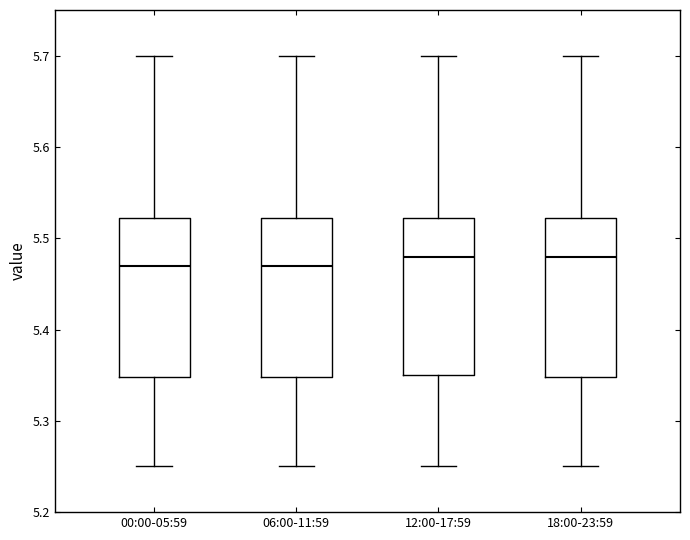

Reading left to right, read every box against the y-axis: the position of its median line, the range the box covers, and the ends of its whiskers. The values are not printed on the chart, so give them approximately, as read against the axis.

00:00-05:59: median 5.47, box 5.35 to 5.52, whiskers 5.25 to 5.70
06:00-11:59: median 5.47, box 5.35 to 5.52, whiskers 5.25 to 5.70
12:00-17:59: median 5.48, box 5.35 to 5.52, whiskers 5.25 to 5.70
18:00-23:59: median 5.48, box 5.35 to 5.52, whiskers 5.25 to 5.70